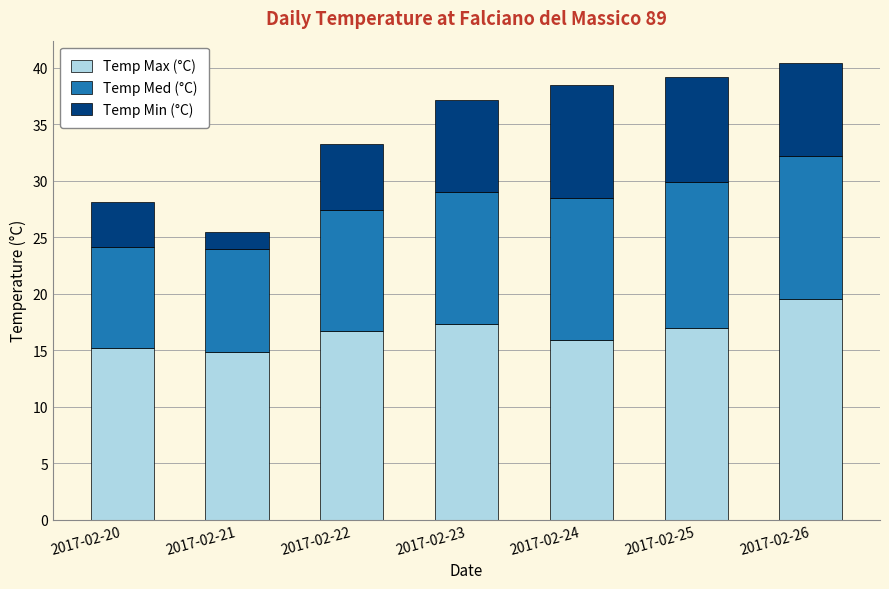

Reading left to right, what are the values for Temp Max (°C)?

2017-02-20=15.2	2017-02-21=14.8	2017-02-22=16.7	2017-02-23=17.3	2017-02-24=15.9	2017-02-25=17.0	2017-02-26=19.5